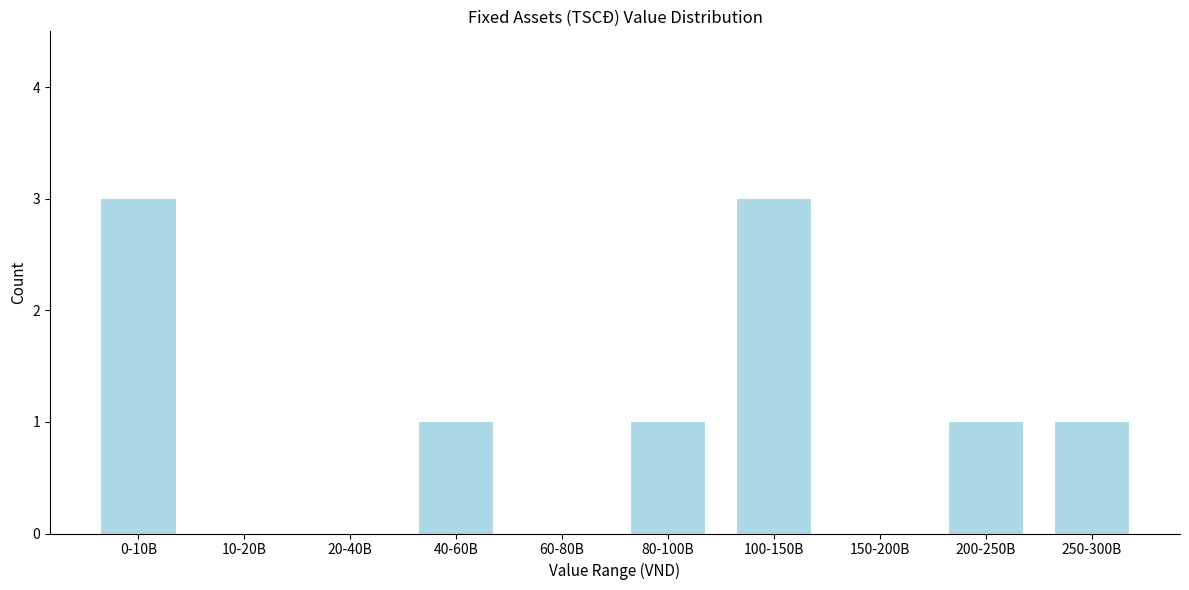

Reading left to right, list all the values displayed in this chart.

0-10B=3	10-20B=0	20-40B=0	40-60B=1	60-80B=0	80-100B=1	100-150B=3	150-200B=0	200-250B=1	250-300B=1